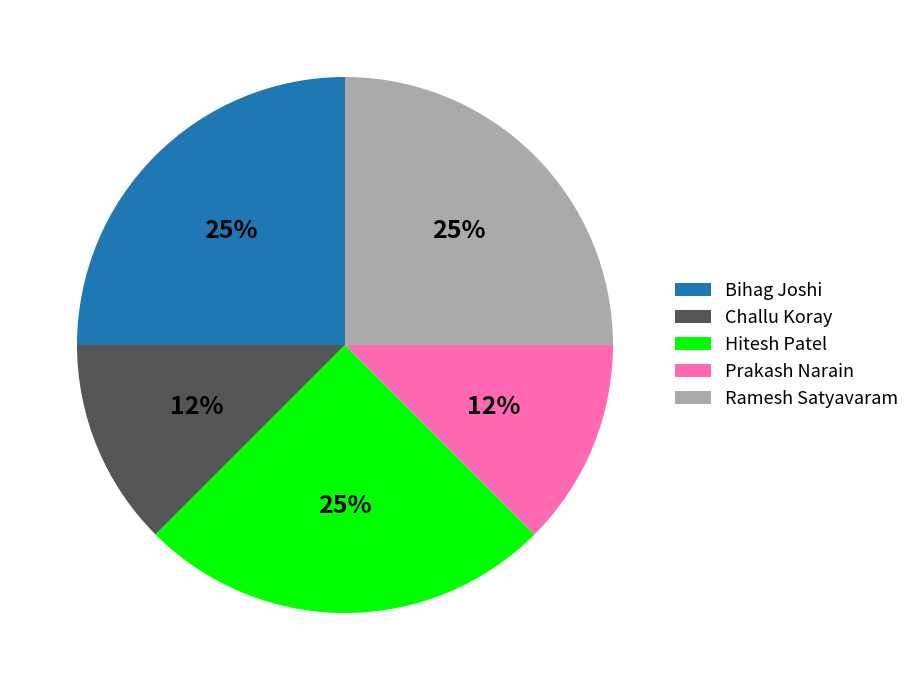

To the nearest percent, what is the average slice percentage?

20%